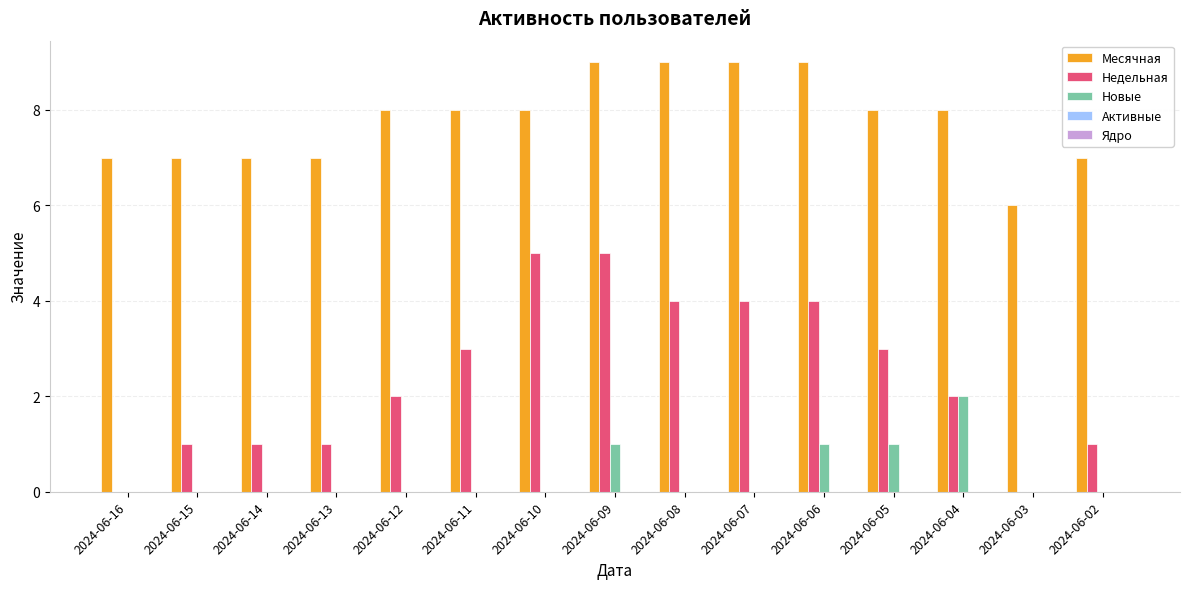

Is the value of Новые at 2024-06-14 greater than the value of Месячная at 2024-06-10?

No